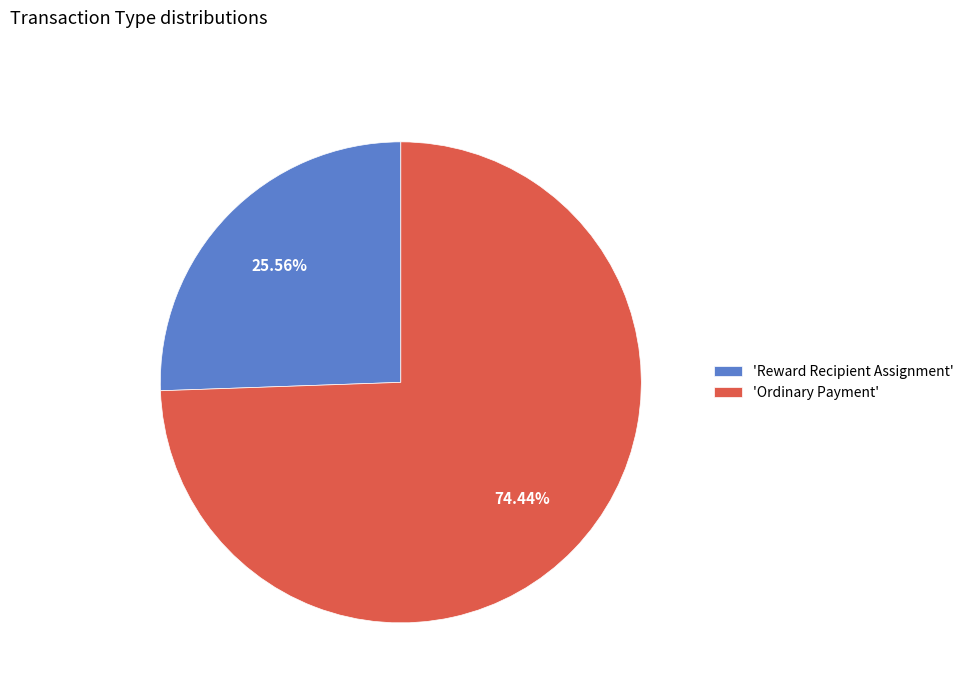

What is the ratio of the value at 'Reward Recipient Assignment' to the value at 'Ordinary Payment'?

0.3